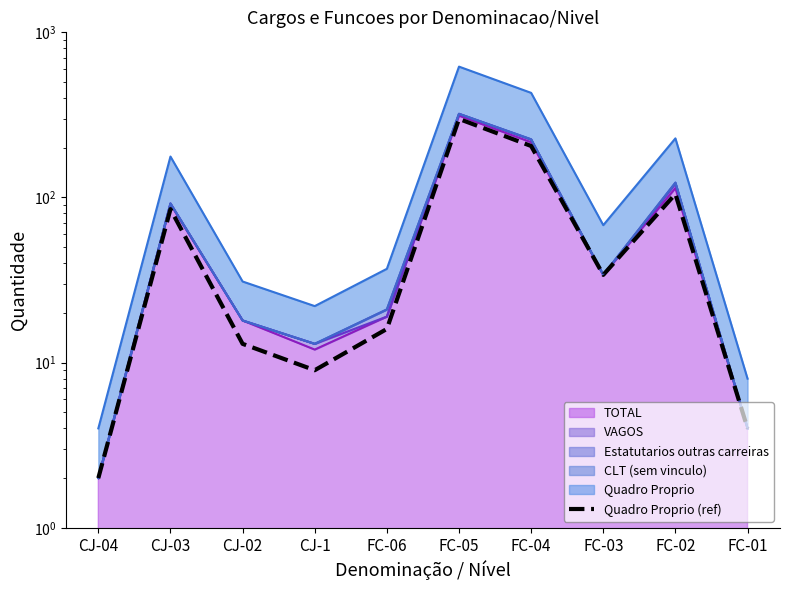

How many interior local peaks (higher than both neighbors) does the data have?

3